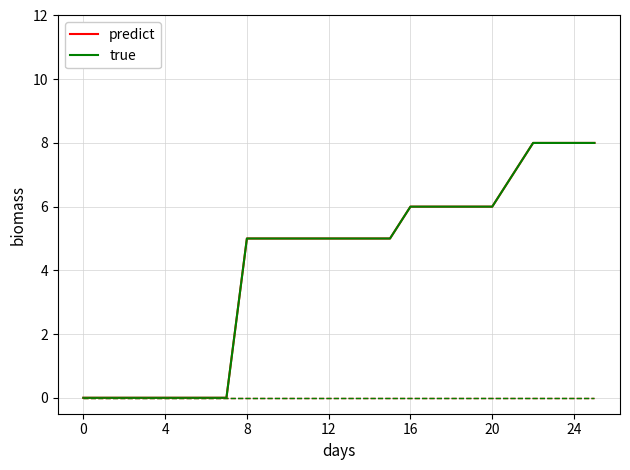

True or false: predict has more than 0 points higher than both neighbors.

False